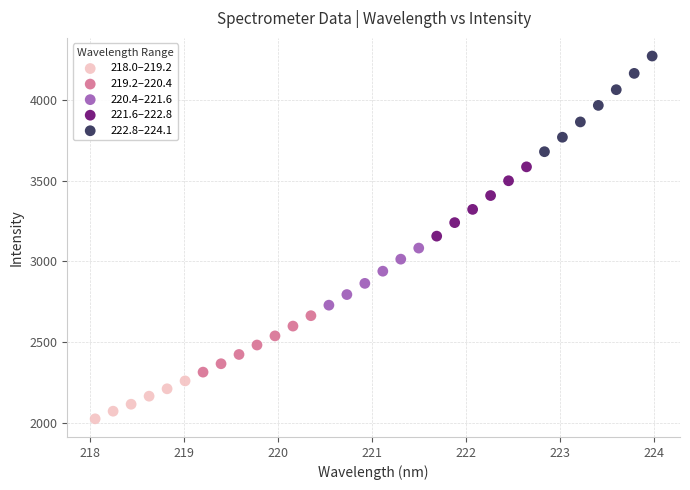

Which series has the widest spread of Y values?

222.8–224.1